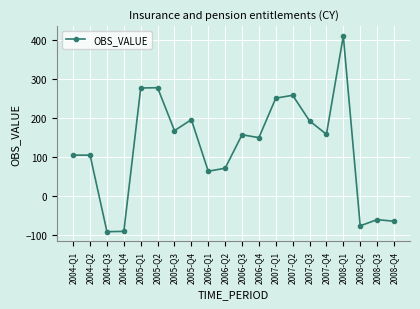

What is the sum of the values at 2004-Q3 and 2007-Q4?

67.8